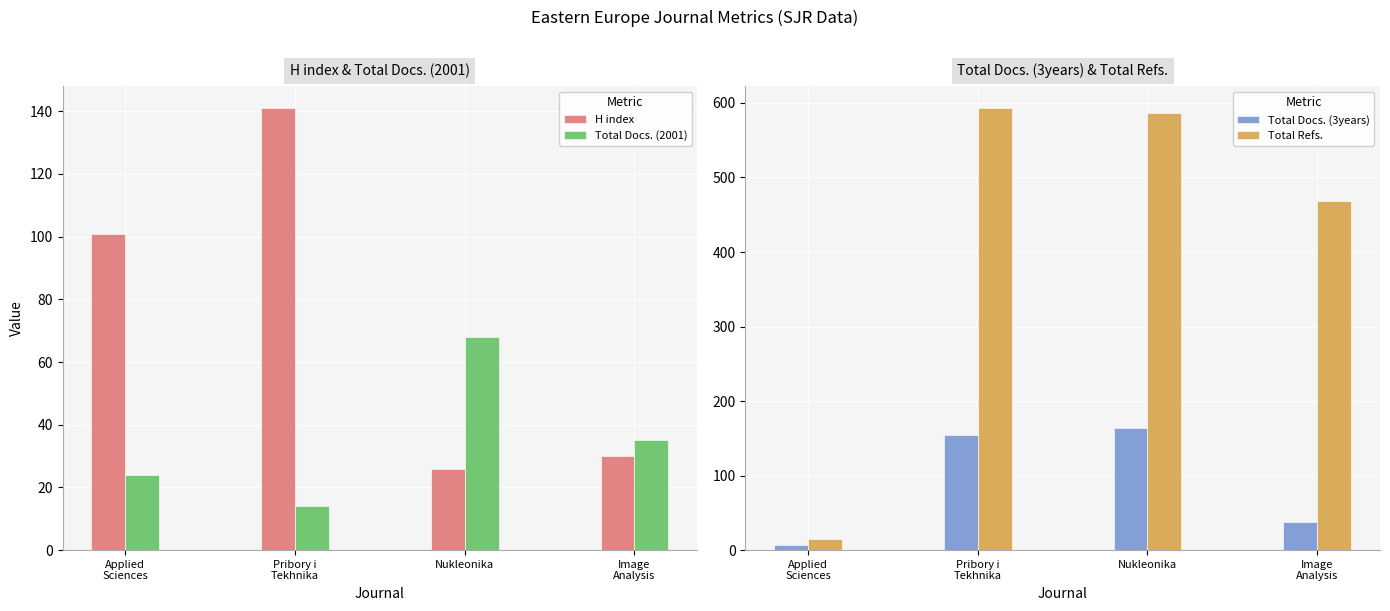

What is the highest value of the Total Docs. (2001) series?

68